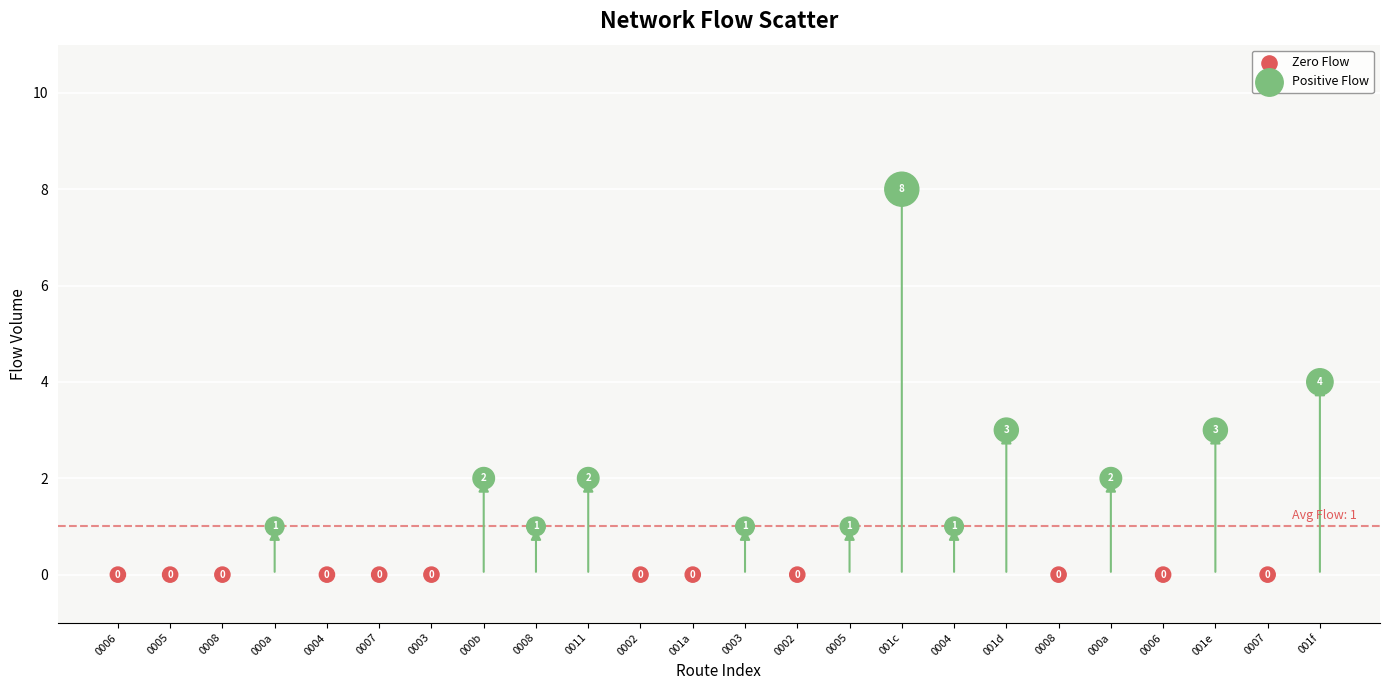

What are all the series names shown in the legend?

Zero Flow, Positive Flow